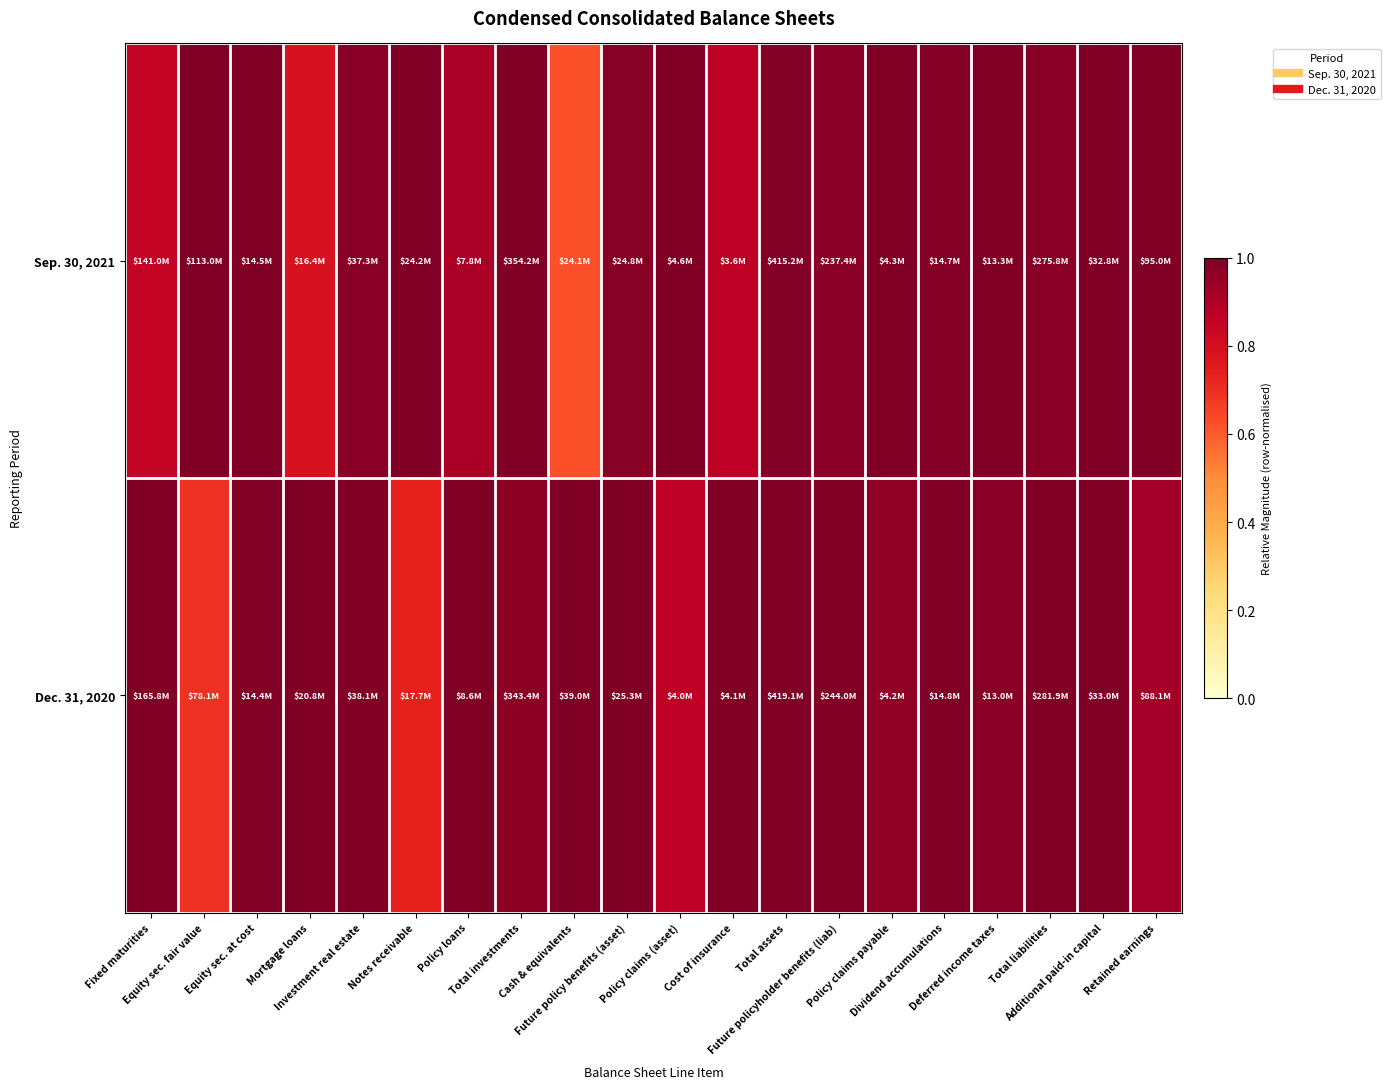

Reading right to left, extract all data points from this chart.

Sep. 30, 2021: Retained earnings=1.0	Additional paid-in capital=1.0	Total liabilities=1.0	Deferred income taxes=1.0	Dividend accumulations=1.0	Policy claims payable=1.0	Future policyholder benefits (liab)=1.0	Total assets=1.0	Cost of insurance=0.9	Policy claims (asset)=1.0	Future policy benefits (asset)=1.0	Cash & equivalents=0.6	Total investments=1.0	Policy loans=0.9	Notes receivable=1.0	Investment real estate=1.0	Mortgage loans=0.8	Equity sec. at cost=1.0	Equity sec. fair value=1.0	Fixed maturities=0.9
Dec. 31, 2020: Retained earnings=0.9	Additional paid-in capital=1.0	Total liabilities=1.0	Deferred income taxes=1.0	Dividend accumulations=1.0	Policy claims payable=1.0	Future policyholder benefits (liab)=1.0	Total assets=1.0	Cost of insurance=1.0	Policy claims (asset)=0.9	Future policy benefits (asset)=1.0	Cash & equivalents=1.0	Total investments=1.0	Policy loans=1.0	Notes receivable=0.7	Investment real estate=1.0	Mortgage loans=1.0	Equity sec. at cost=1.0	Equity sec. fair value=0.7	Fixed maturities=1.0